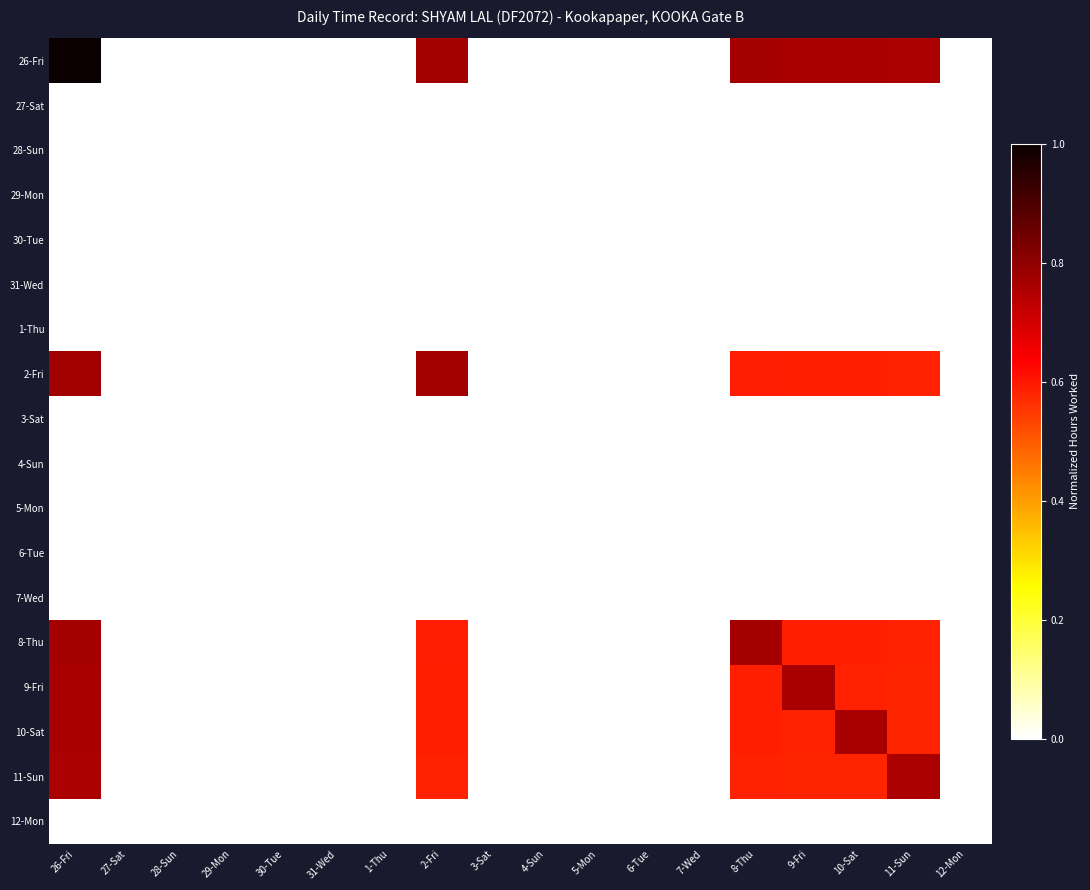

Count the number of data series in this chart.

18